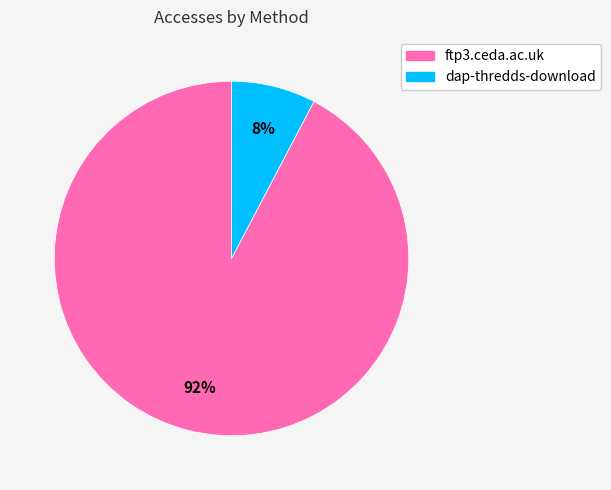

How many slices are in this pie chart?

2